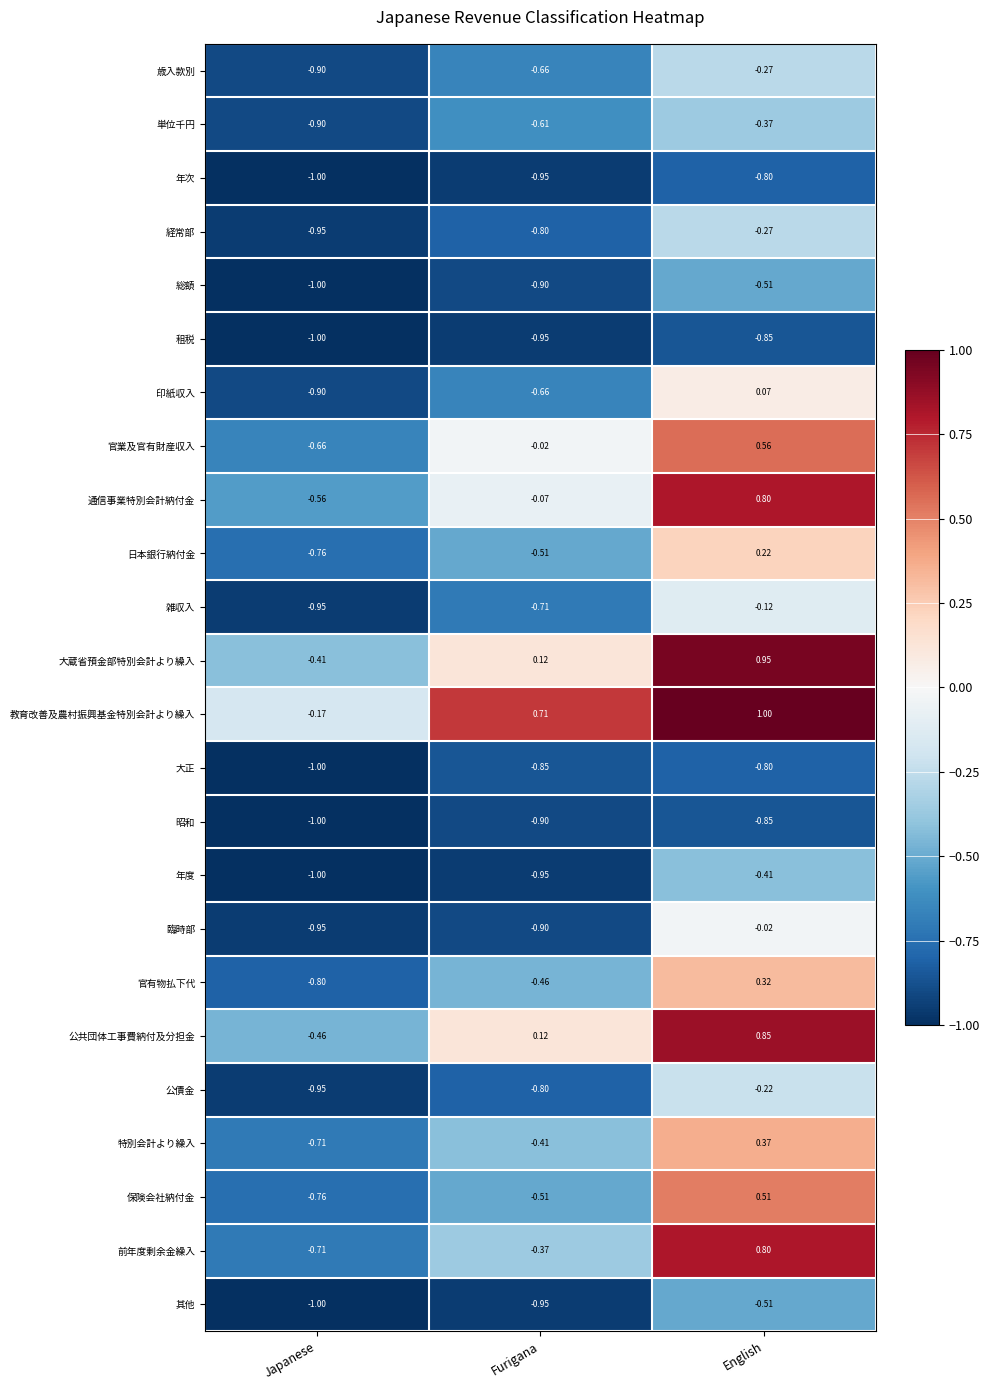

Rank the categories by 前年度剰余金繰入 value from lowest to highest.

Japanese, Furigana, English